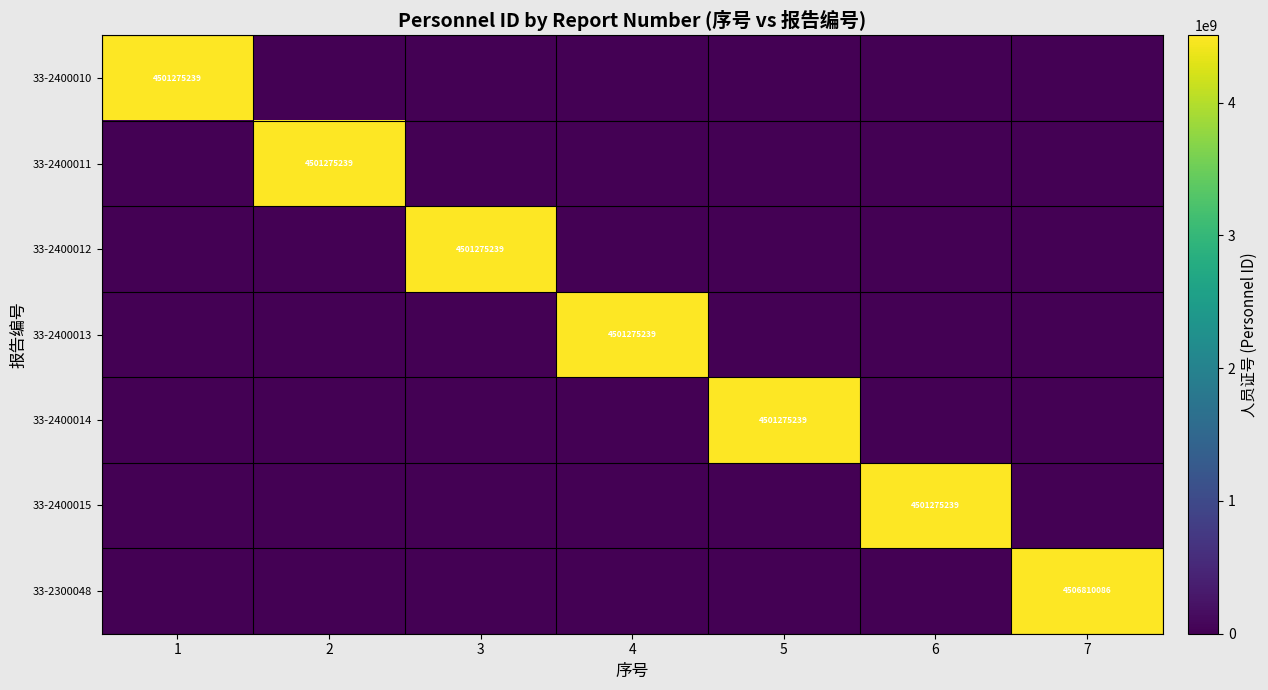

True or false: 33-2400012 has a value of 4501275239 at 3.

True